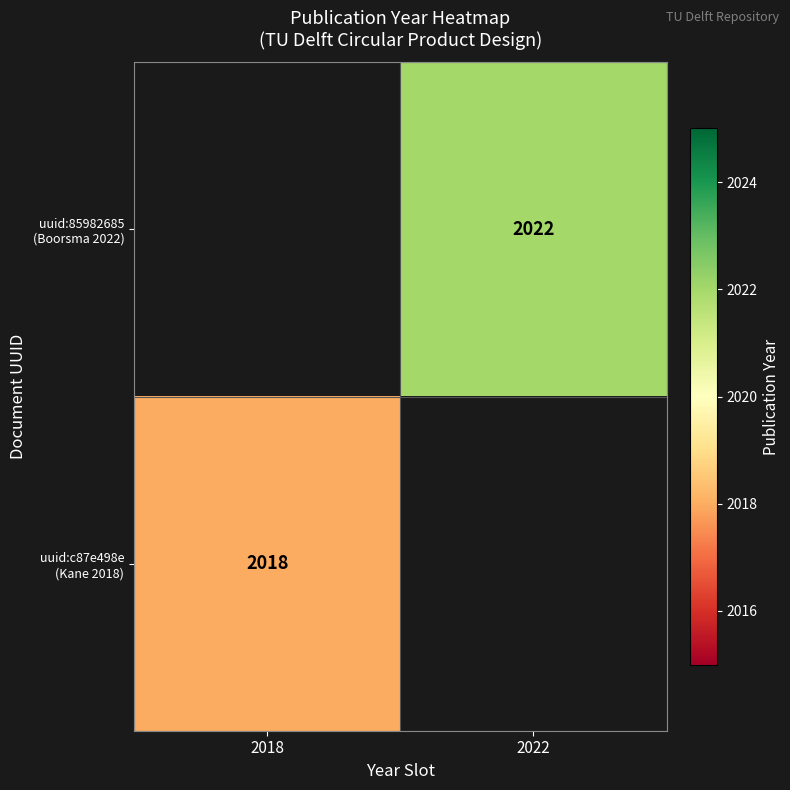

Rank the series by their maximum value, from highest to lowest.

uuid:85982685 (Boorsma 2022), uuid:c87e498e (Kane 2018)